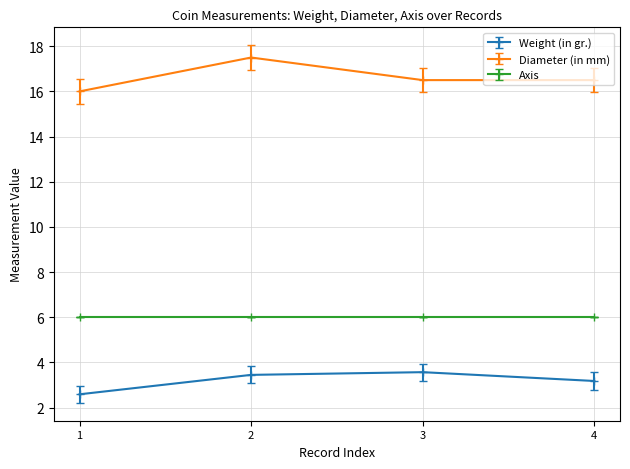

Rank the series by their maximum value, from lowest to highest.

Weight (in gr.), Axis, Diameter (in mm)